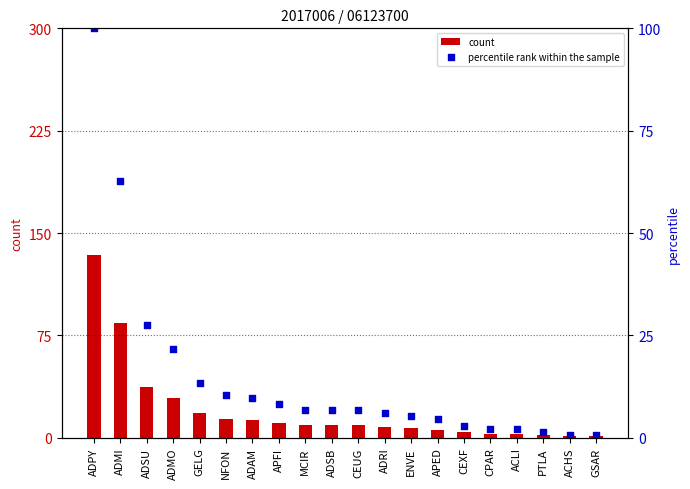

Which series contains the lowest Y value?

percentile rank within the sample